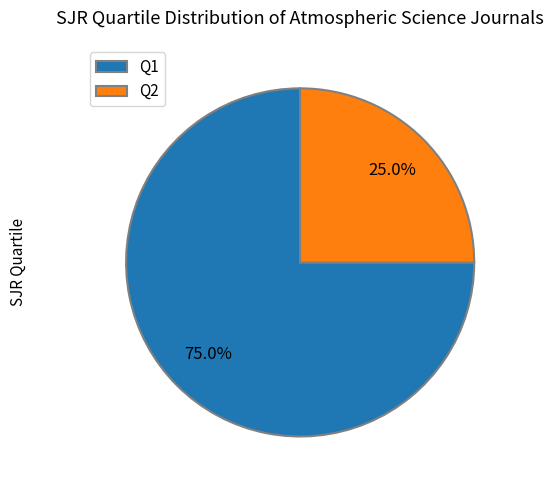

Is Q1 the majority of the pie?

Yes